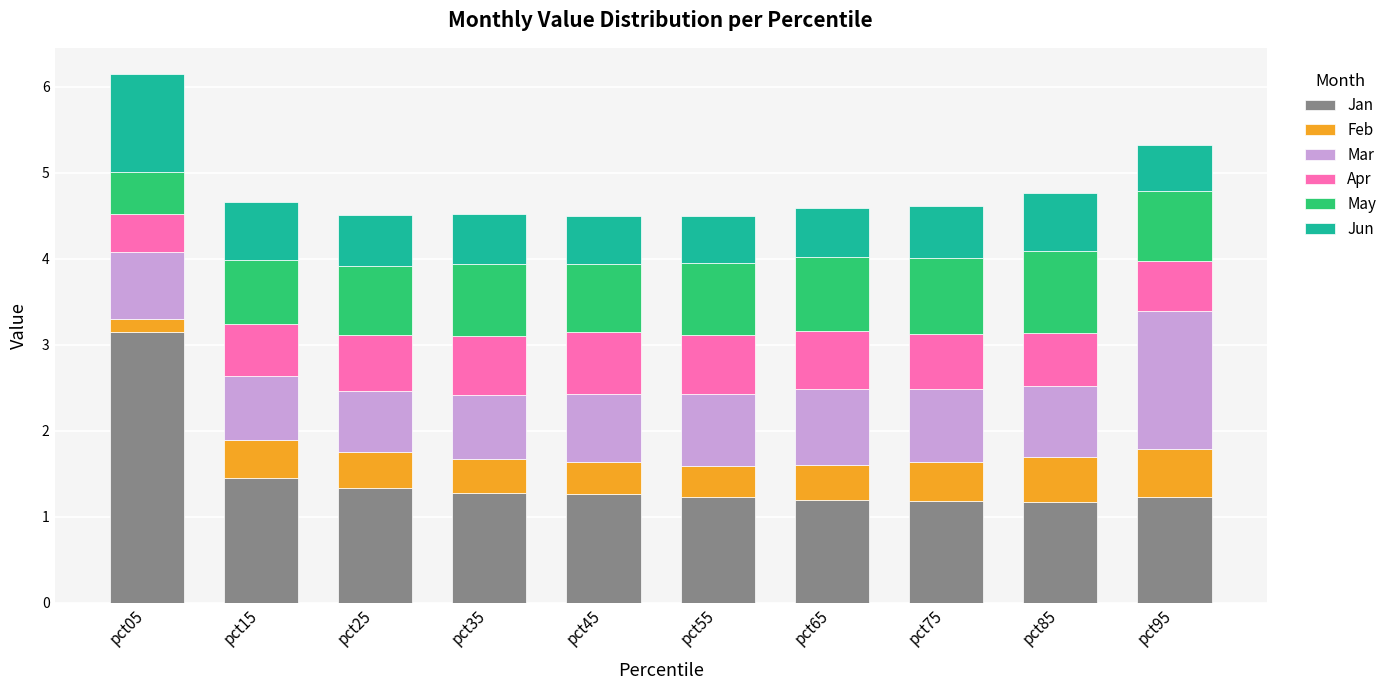

What is the maximum value for Jan?

3.1